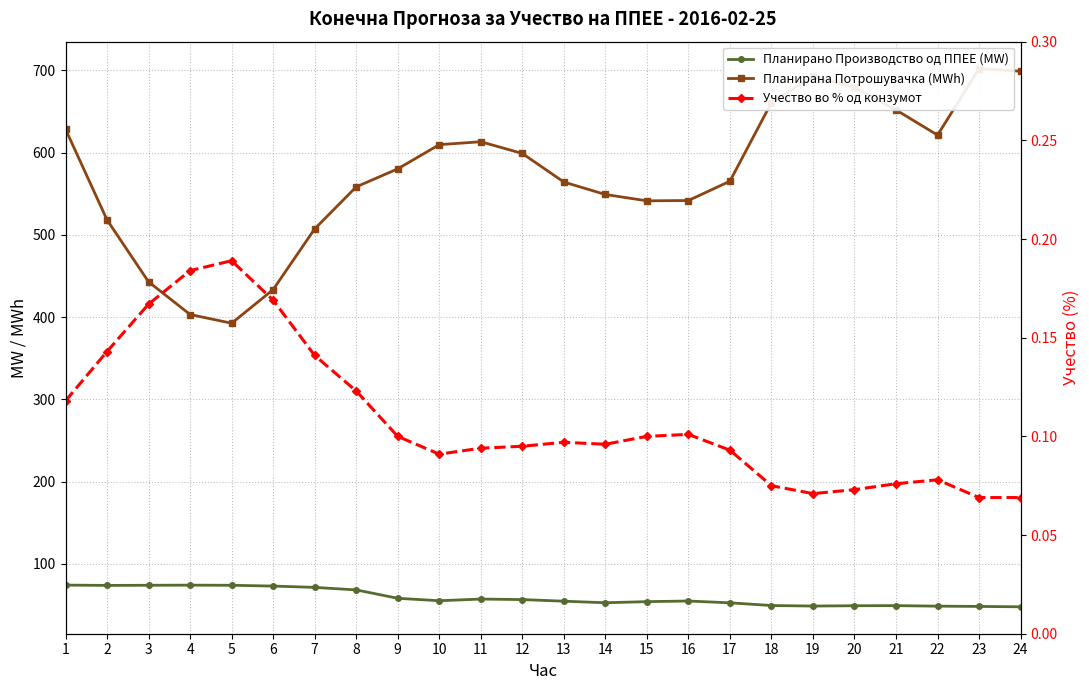

How many data points in Планирана Потрошувачка (MWh) are less than 580?

12